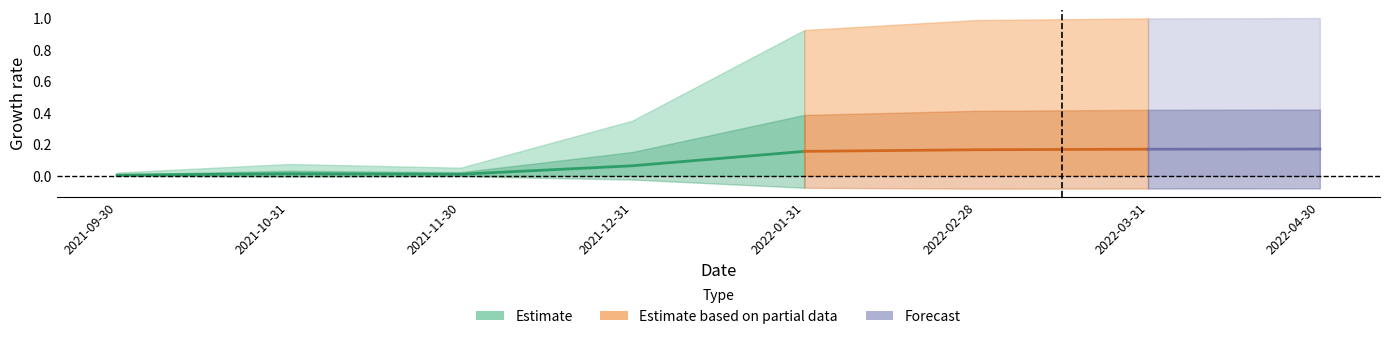

In V(62), how many points are lower than both neighbors (excluding endpoints)?

1